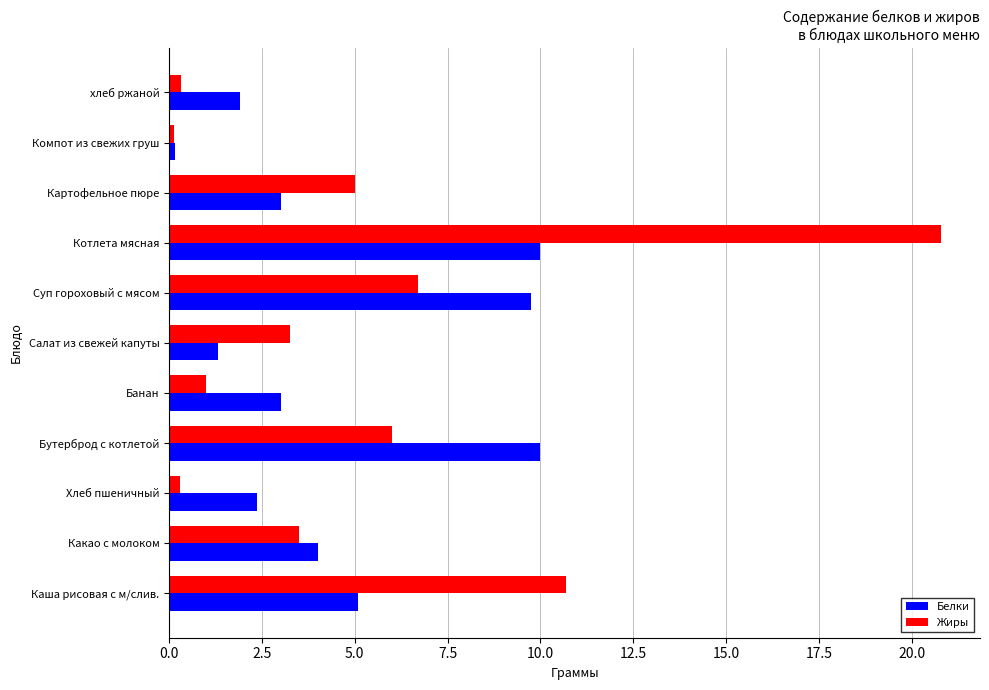

Between Суп гороховый с мясом and Котлета мясная, which series saw the biggest shift?

Жиры